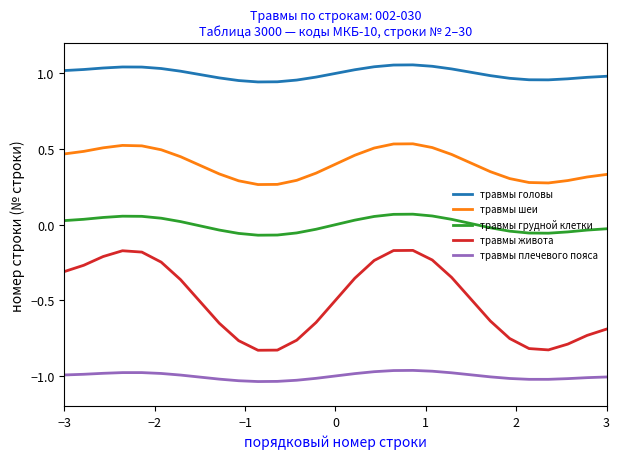

True or false: травмы грудной клетки and травмы живота intersect in this chart.

False